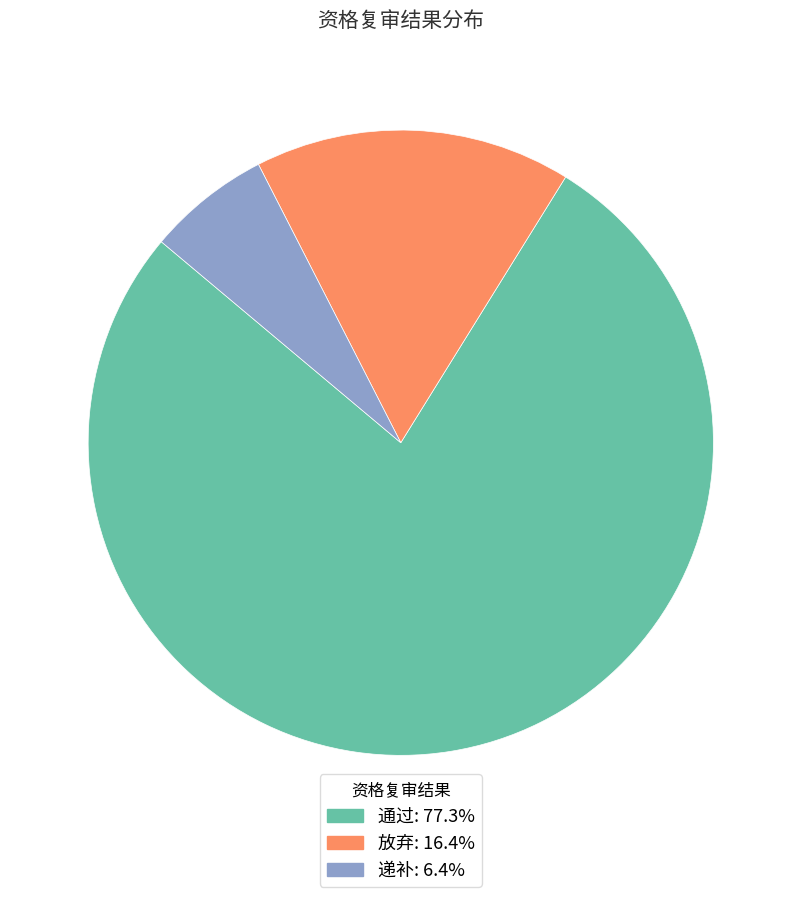

Which category has the smallest portion of the pie?

递补